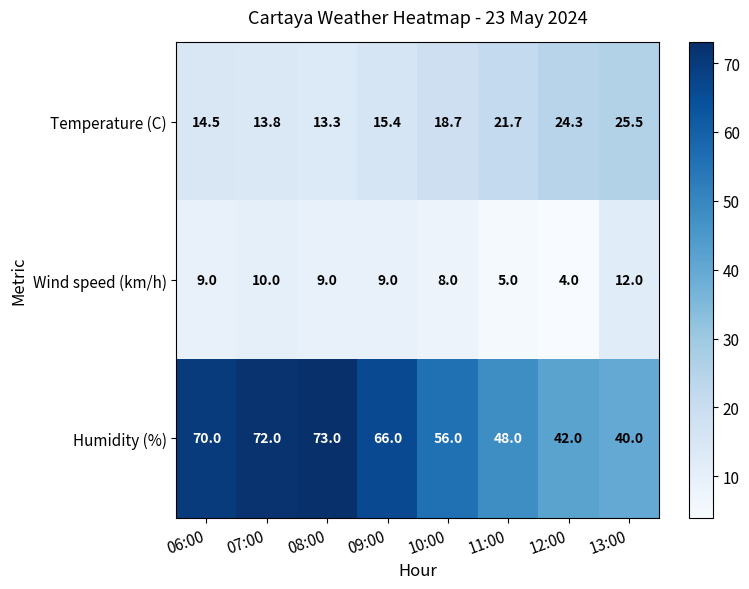

What is the sum of all Temperature (C) values?

147.2